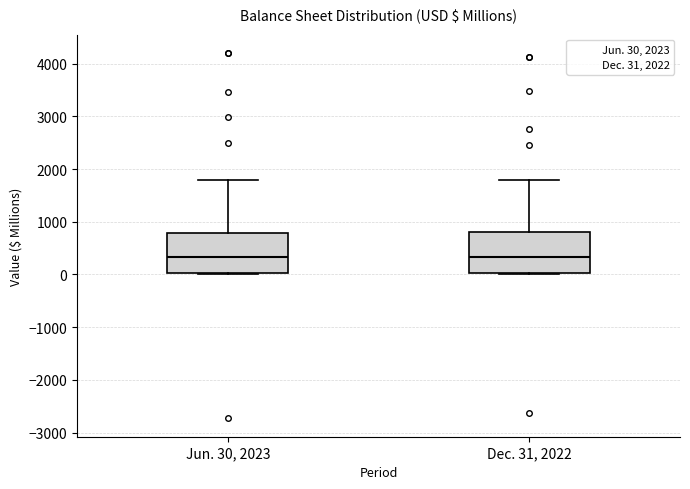

Reading left to right, read every box against the y-axis: the position of its median line, the range the box covers, and the ends of its whiskers. The values are not printed on the chart, so give them approximately, as read against the axis.

Jun. 30, 2023: median 300, box 0 to 800, whiskers 0 to 1800
Dec. 31, 2022: median 300, box 0 to 800, whiskers 0 to 1800